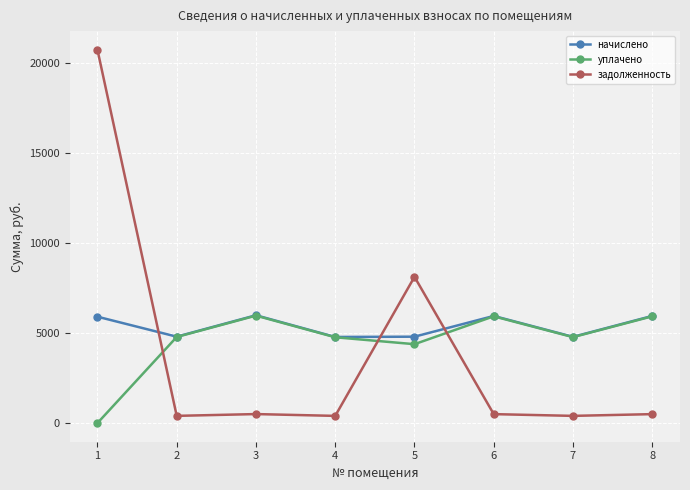

The value of начислено at 4 is 6629.2. True or false?

False